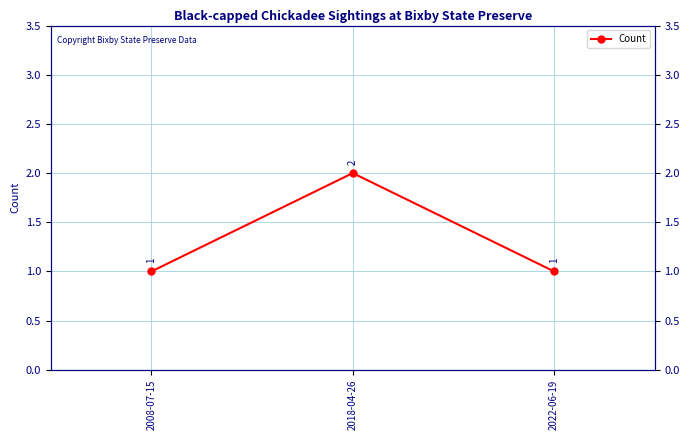

Reading right to left, transcribe all the data shown in this chart.

1	2	1